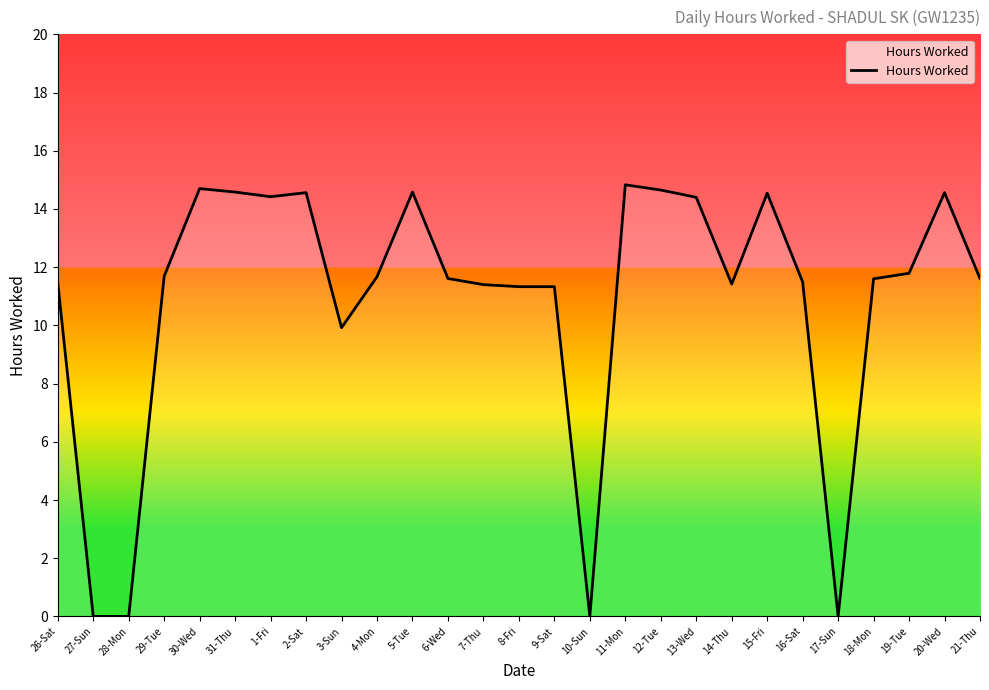

What position from the left is 17-Sun?

23